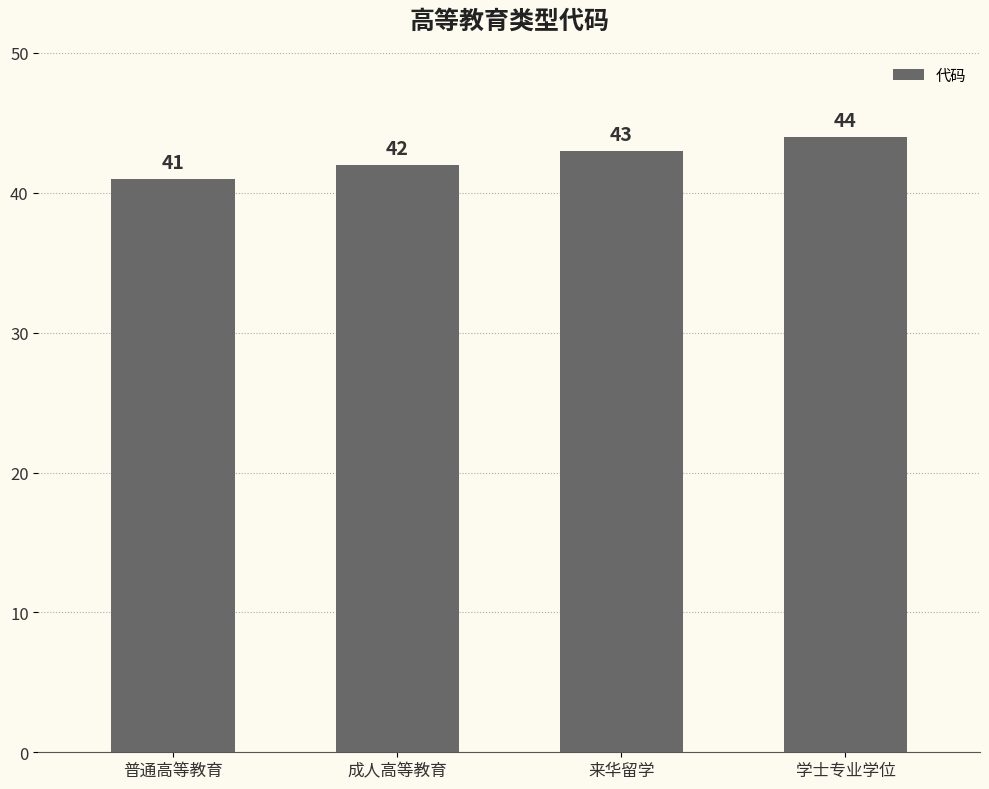

Reading right to left, list all the values displayed in this chart.

学士专业学位=44	来华留学=43	成人高等教育=42	普通高等教育=41